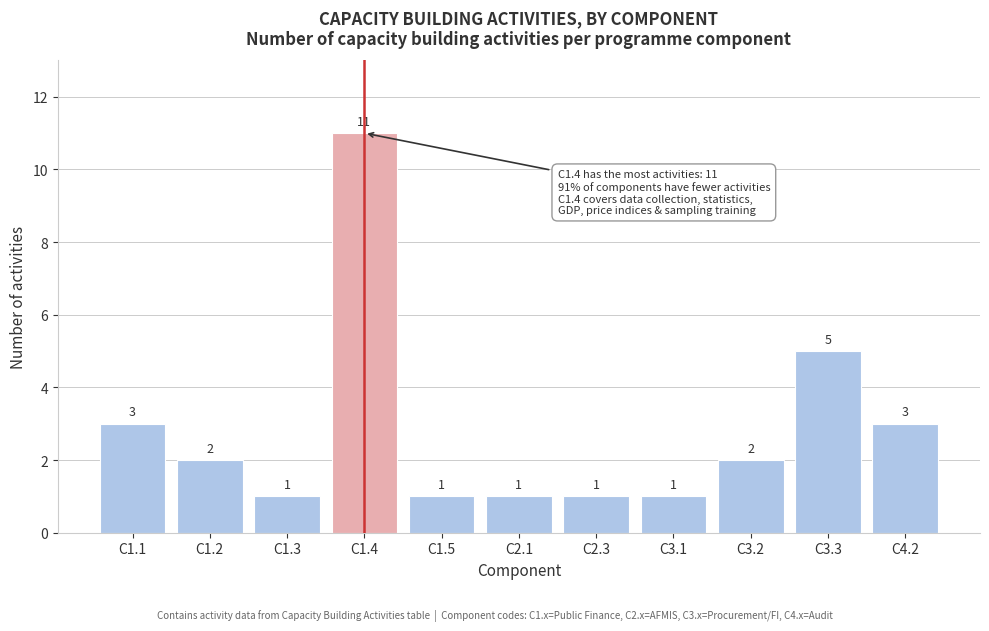

Reading left to right, list all the values displayed in this chart.

3	2	1	11	1	1	1	1	2	5	3